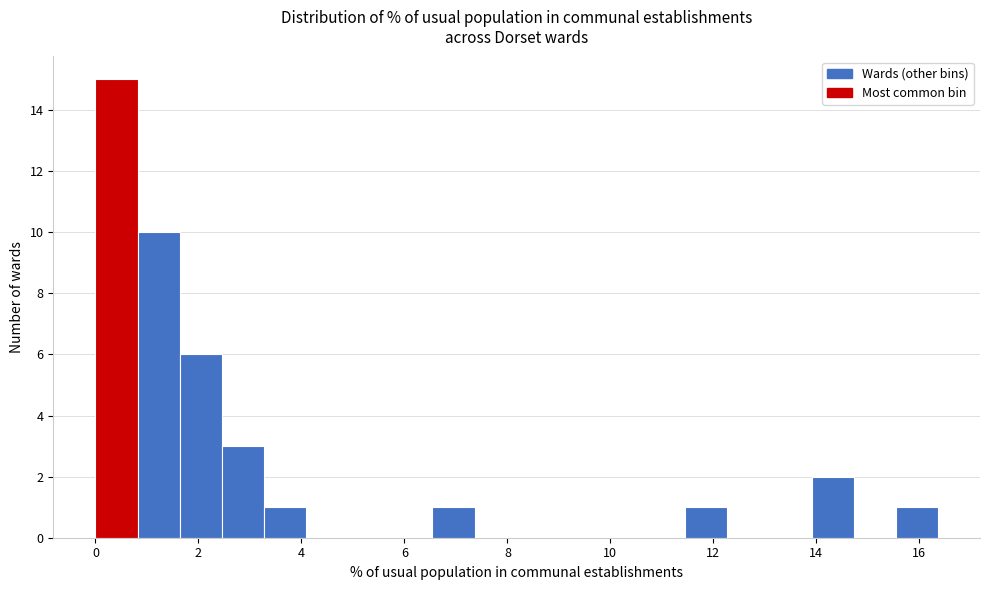

Reading left to right, transcribe this chart: for each bar, give the range it covers on the x-axis and its height. Neither the bar edges nor the heights are printed on the chart, so give them approximately, as read against the axes.

0.0 to 0.8: 15
0.8 to 1.6: 10
1.6 to 2.4: 6
2.4 to 3.2: 3
3.2 to 4.0: 1
4.0 to 5.0: 0
5.0 to 5.8: 0
5.8 to 6.6: 0
6.6 to 7.4: 1
7.4 to 8.2: 0
8.2 to 9.0: 0
9.0 to 9.8: 0
9.8 to 10.6: 0
10.6 to 11.4: 0
11.4 to 12.2: 1
12.2 to 13.0: 0
13.0 to 14.0: 0
14.0 to 14.8: 2
14.8 to 15.6: 0
15.6 to 16.4: 1